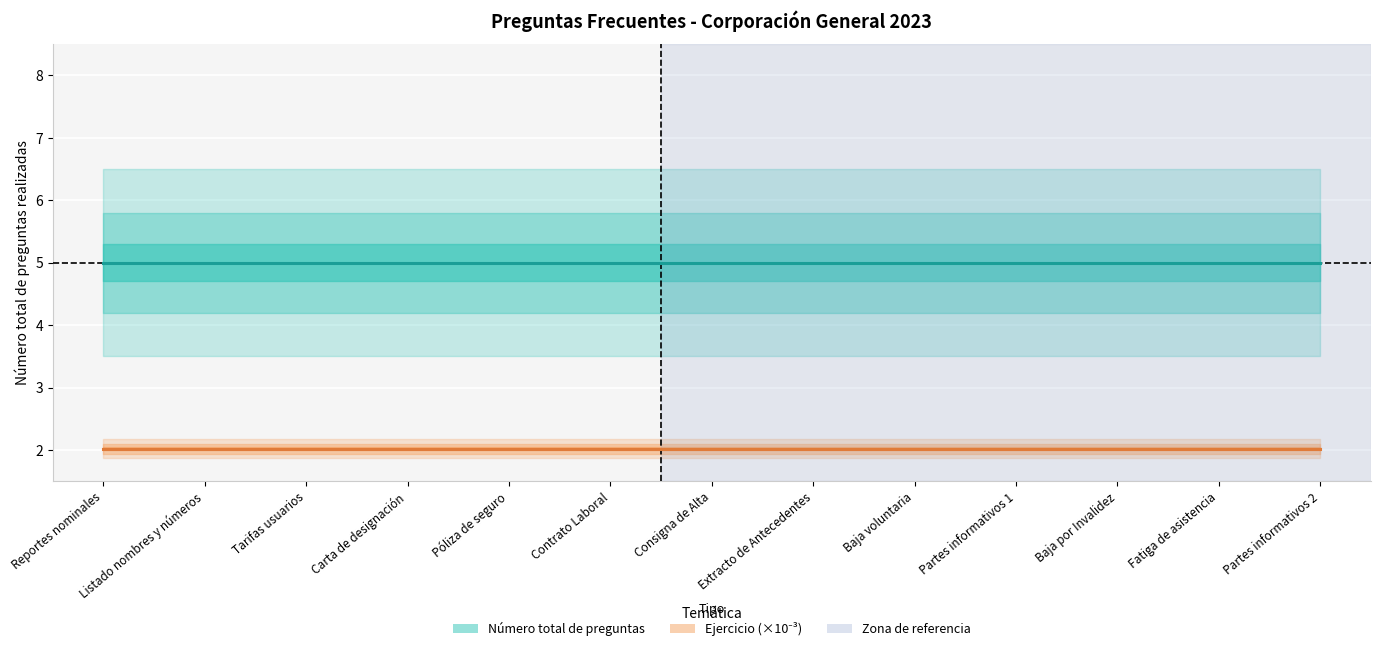

Between Baja voluntaria and Partes informativos 2, which series saw the biggest shift?

Número total de preguntas